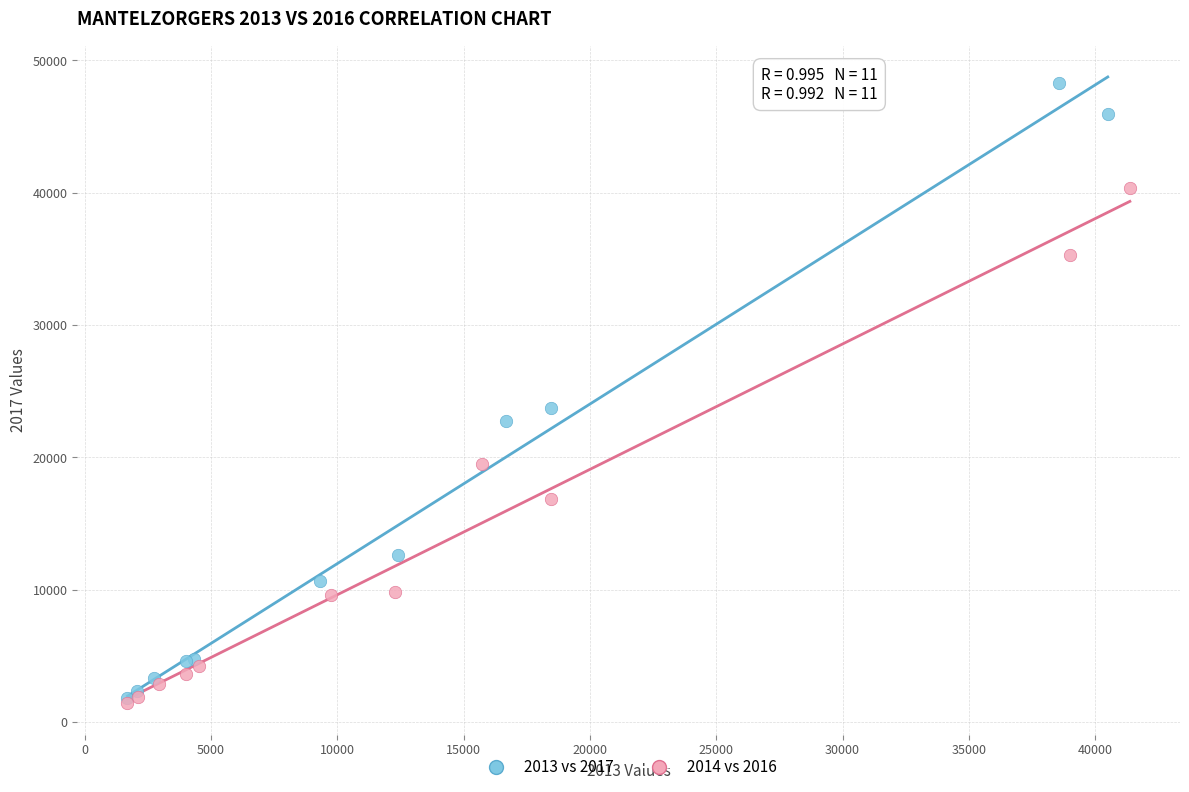

Which series reaches the maximum Y coordinate?

2013 vs 2017